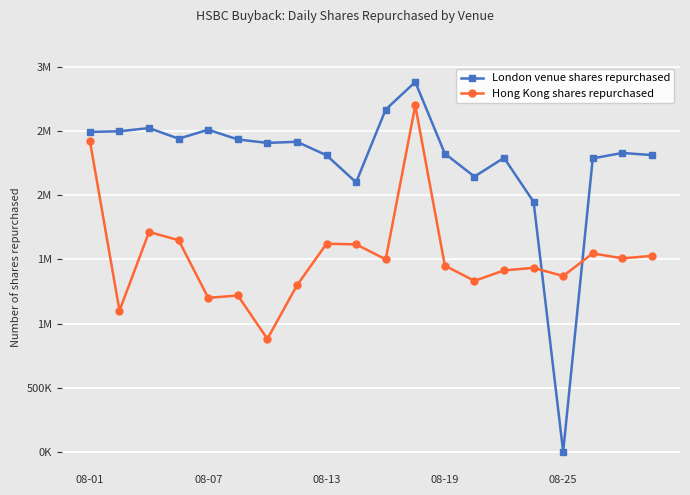

After their last crossing, which series has the higher values: London venue shares repurchased or Hong Kong shares repurchased?

London venue shares repurchased